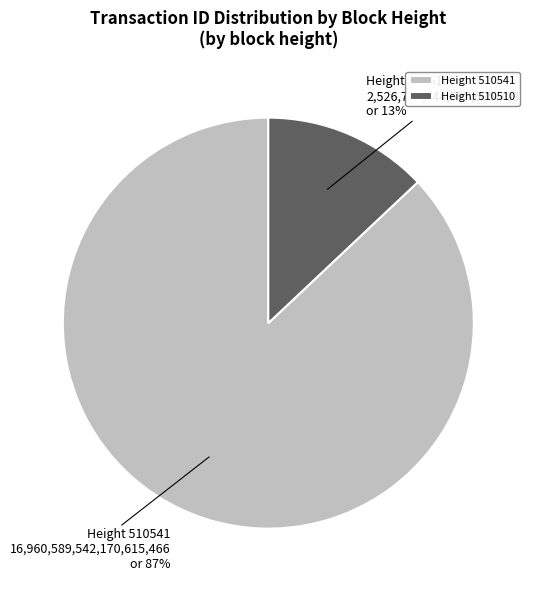

Rank the categories by value from highest to lowest.

Height 510541, Height 510510